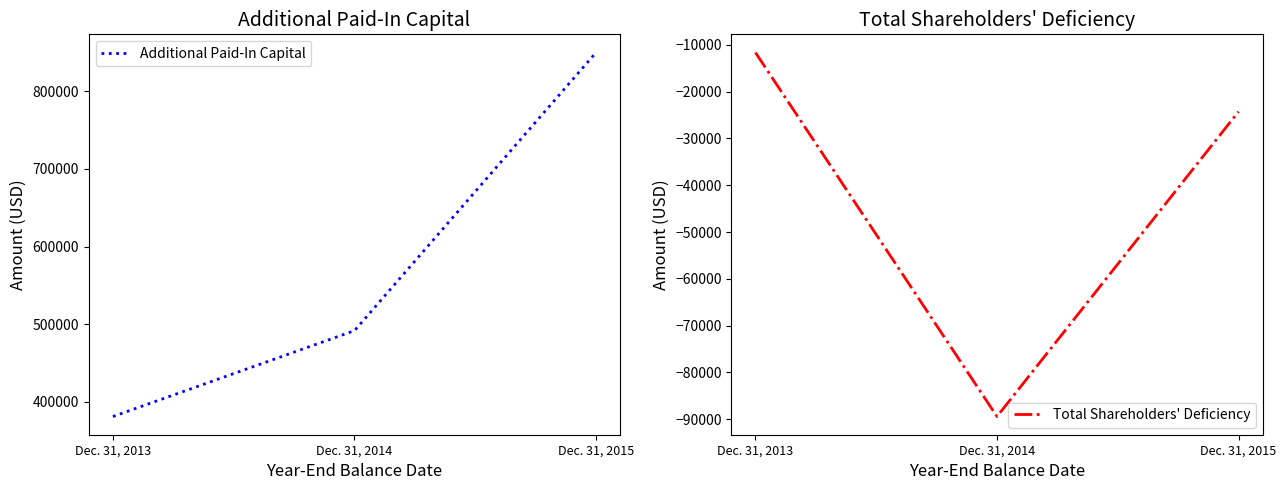

True or false: Total Shareholders' Deficiency has a value of -11646 at Dec. 31, 2013.

True